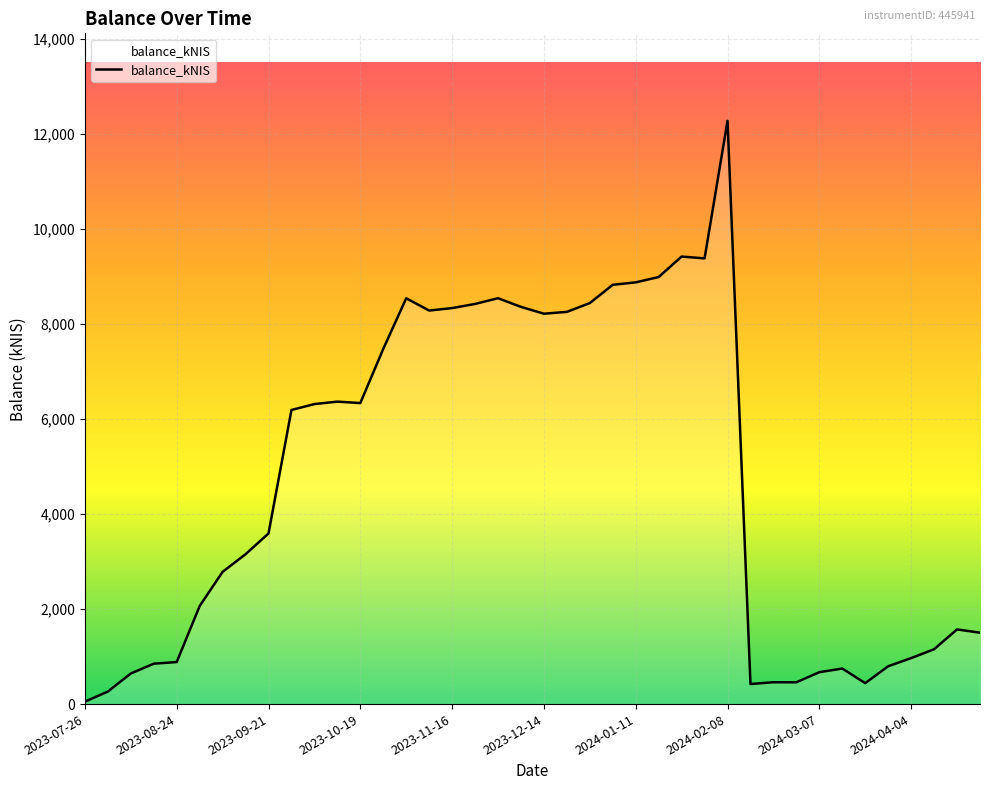

What is the greatest value displayed?

12279.5